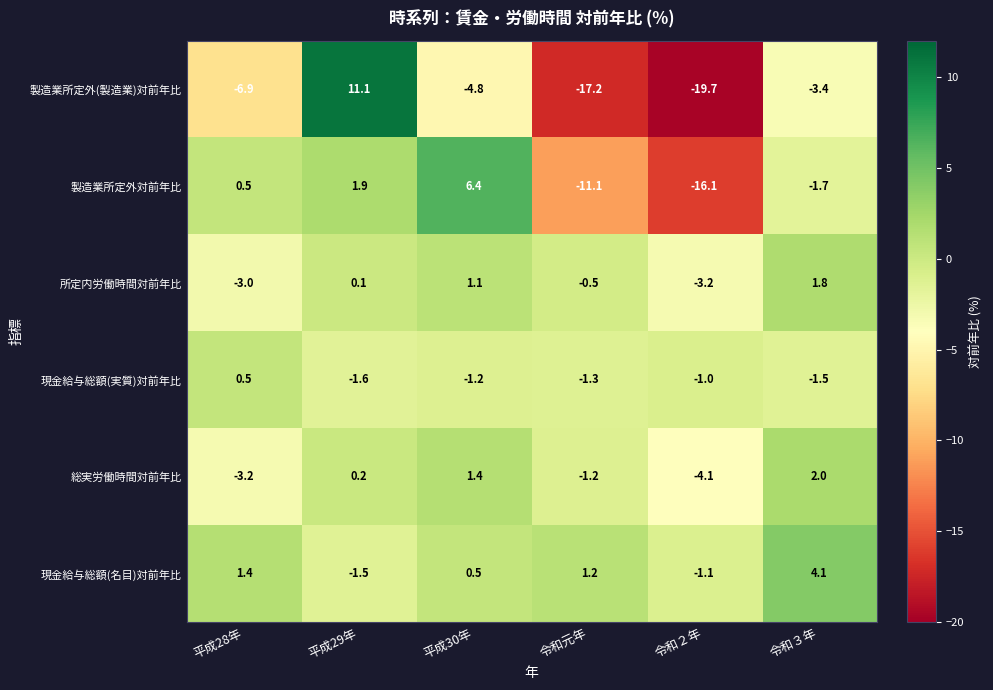

Which series has the largest total across all categories?

現金給与総額(名目)対前年比